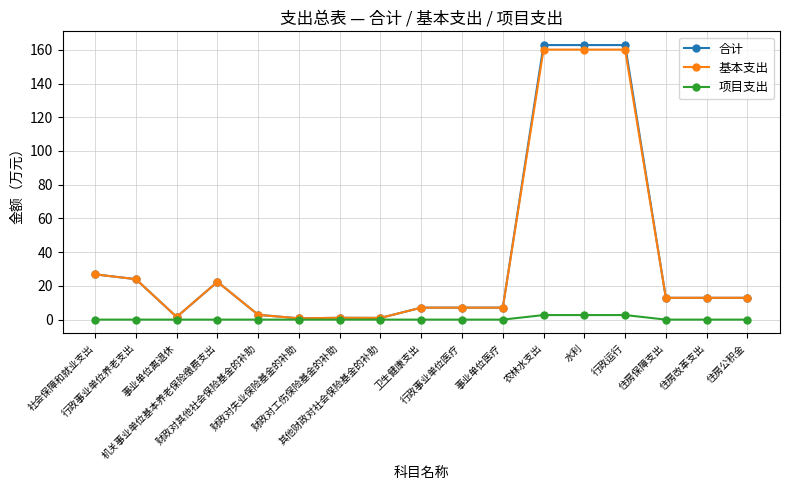

Count the number of categories in the chart.

17